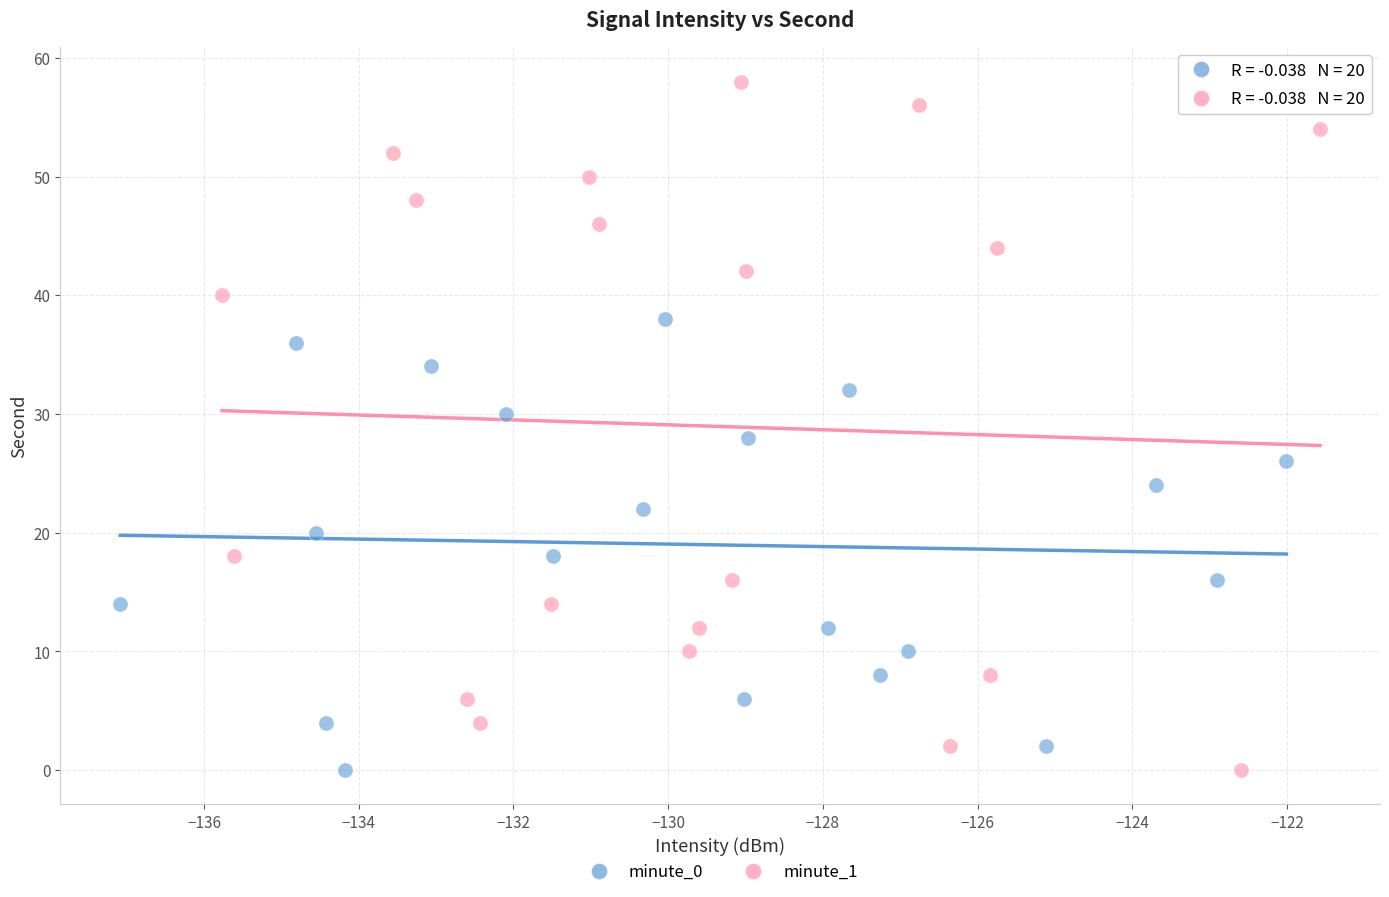

Which series reaches the maximum Y coordinate?

minute_1